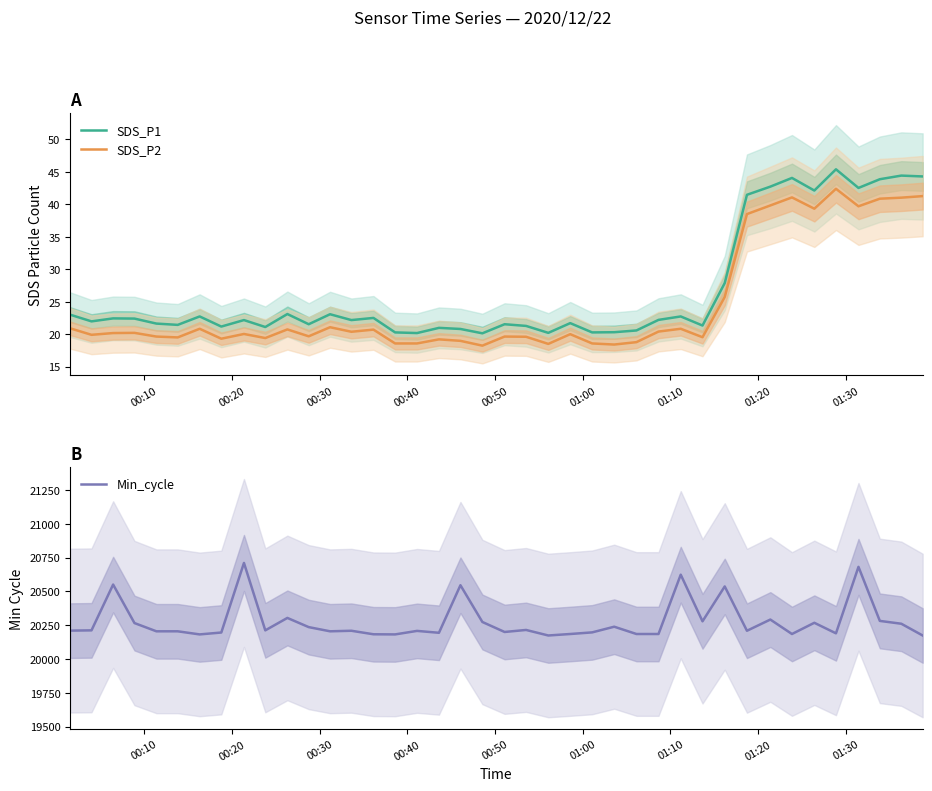

What is the minimum value for Min_cycle?

20174